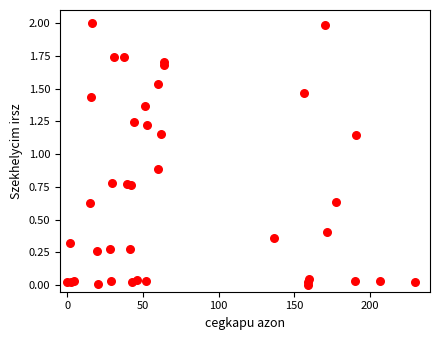

What Y value in the scatter plot is closest to 1?

0.9